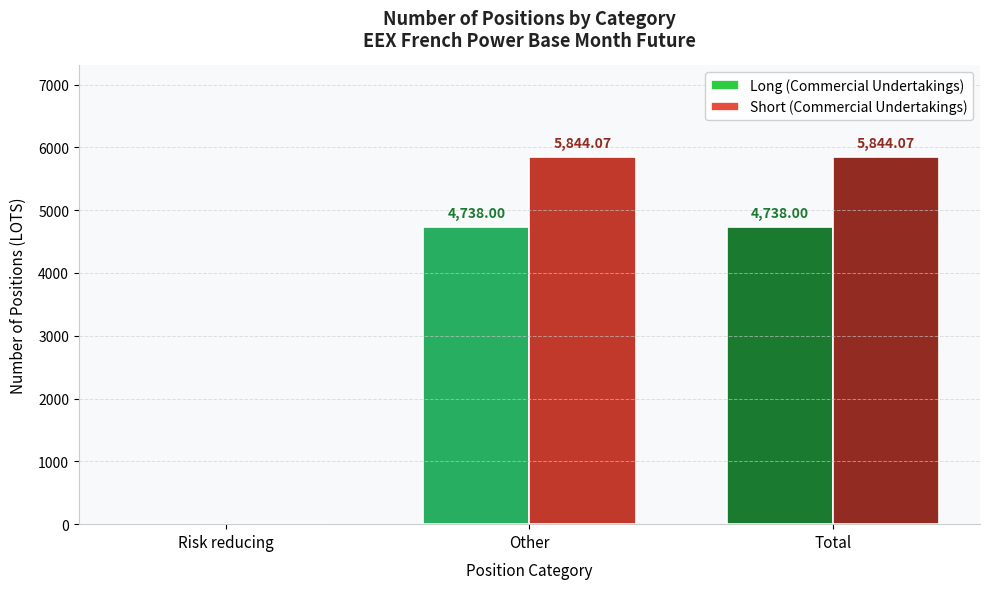

Is it true that Long (Commercial Undertakings) equals 4738.0 at Other?

True